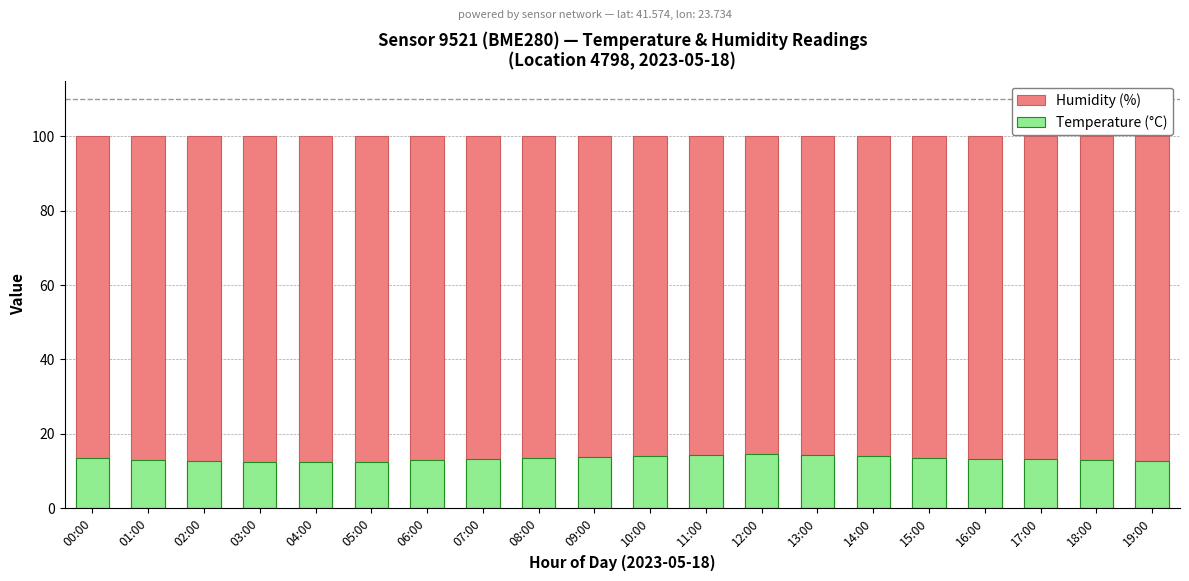

What position from the right is 10:00?

10